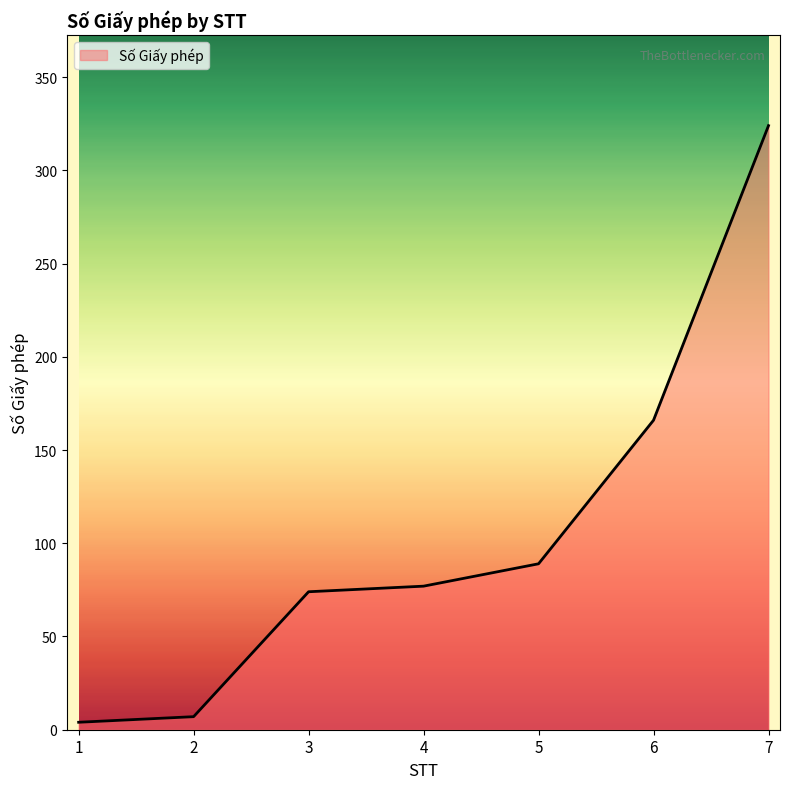

True or false: the data has more than 1 interior local peaks.

False